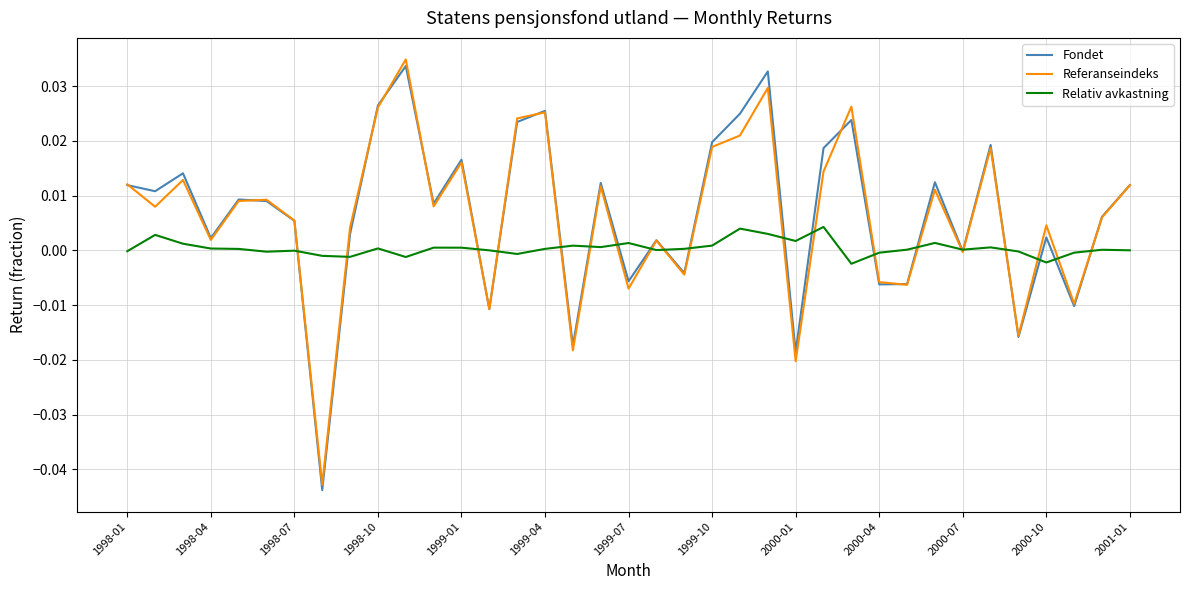

After their last crossing, which series has the higher values: Relativ avkastning or Referanseindeks?

Referanseindeks